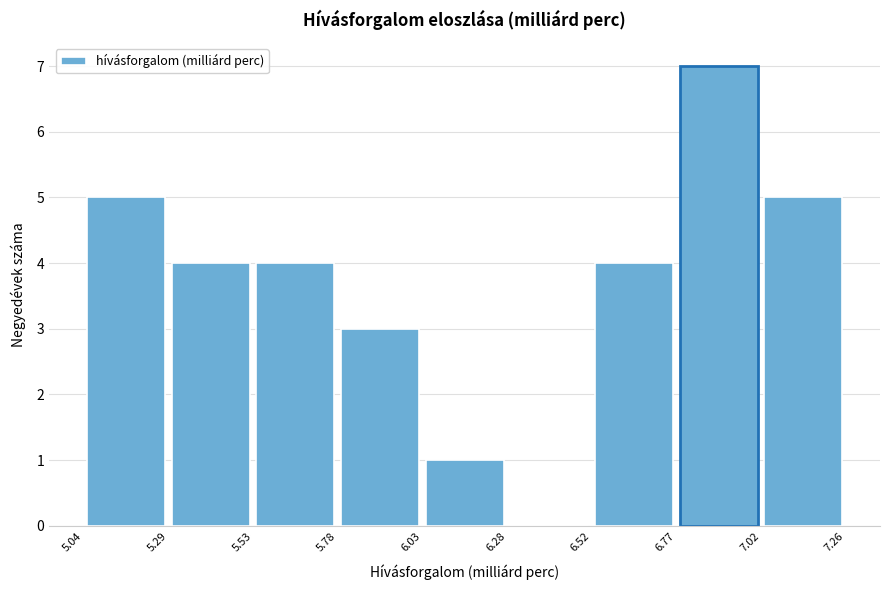

Which range on the x-axis has the tallest bar?

6.77 to 7.02